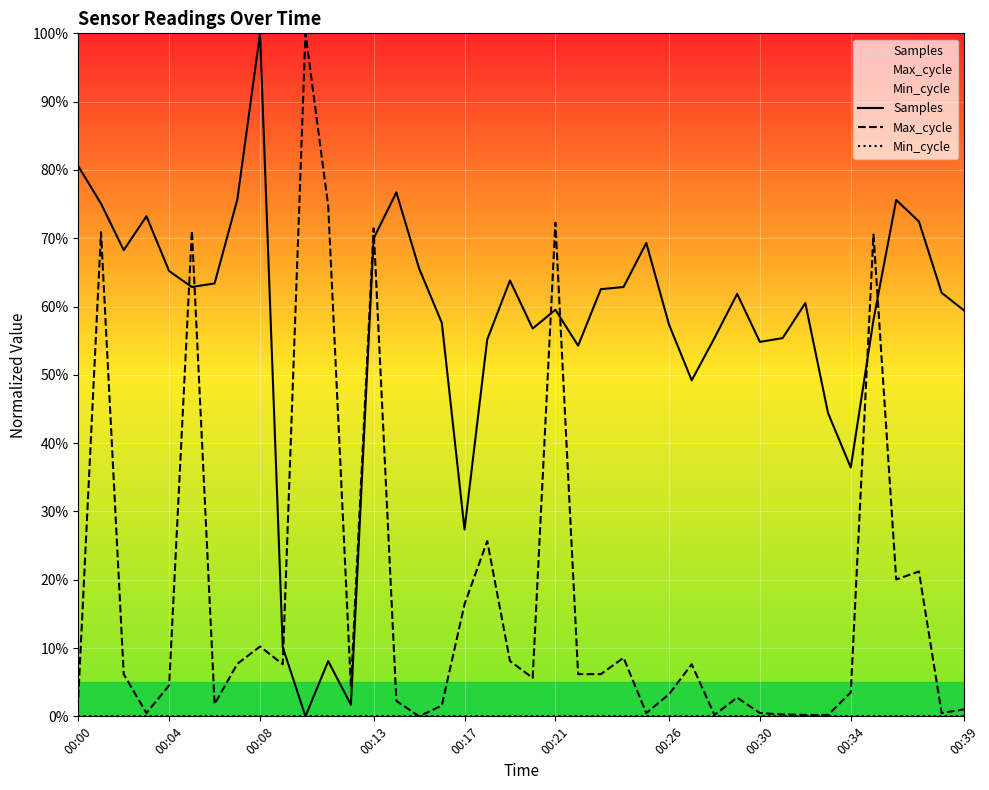

What is the sum of all Samples values?

2268.5